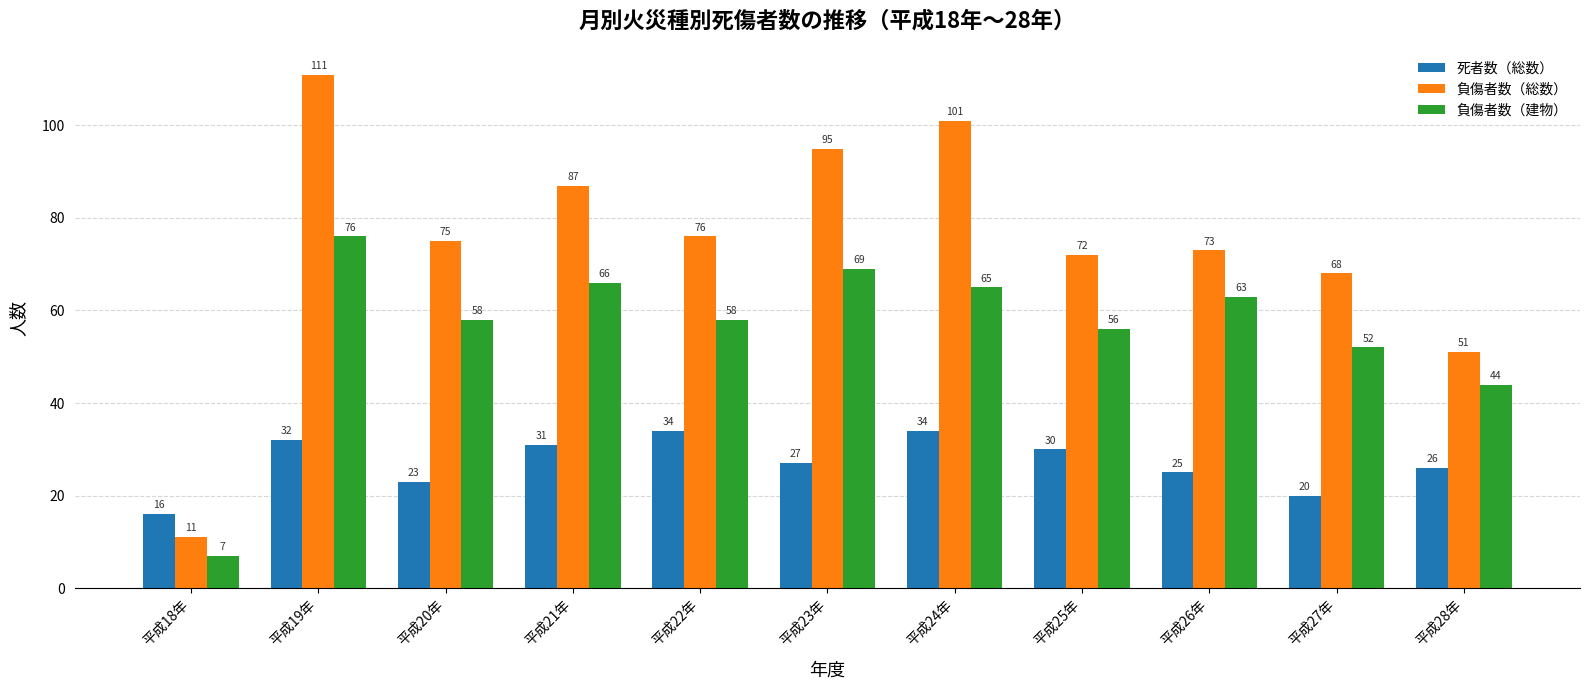

Rank the series by their average value, from lowest to highest.

死者数（総数）, 負傷者数（建物）, 負傷者数（総数）